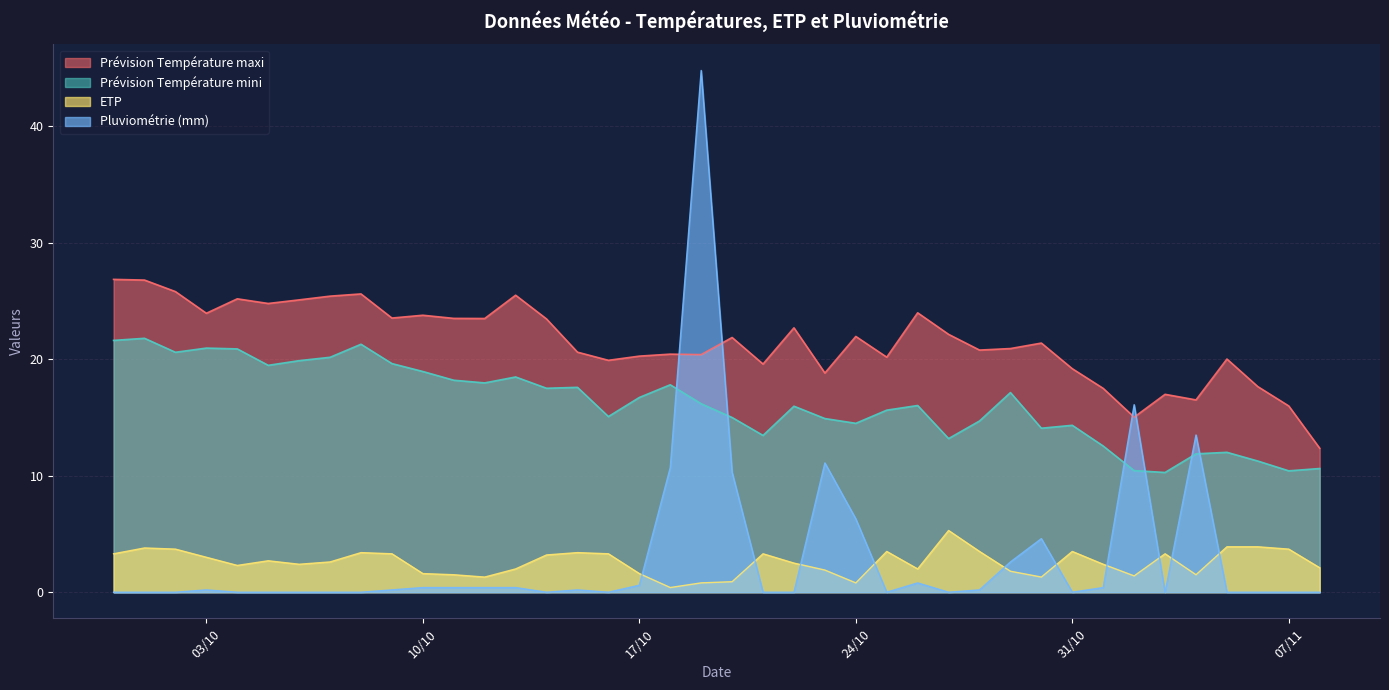

At how many categories does at least one series exceed 13?

39